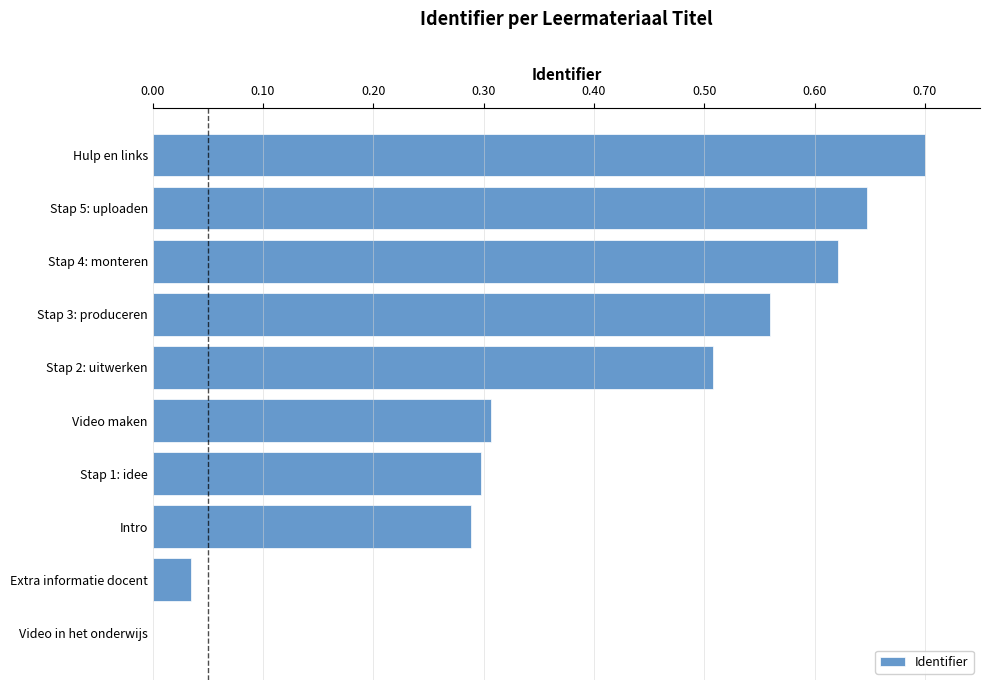

Count the number of values greater than 0.

9